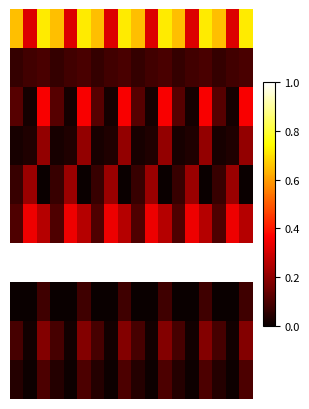

What is the maximum value shown in the chart?

1.0